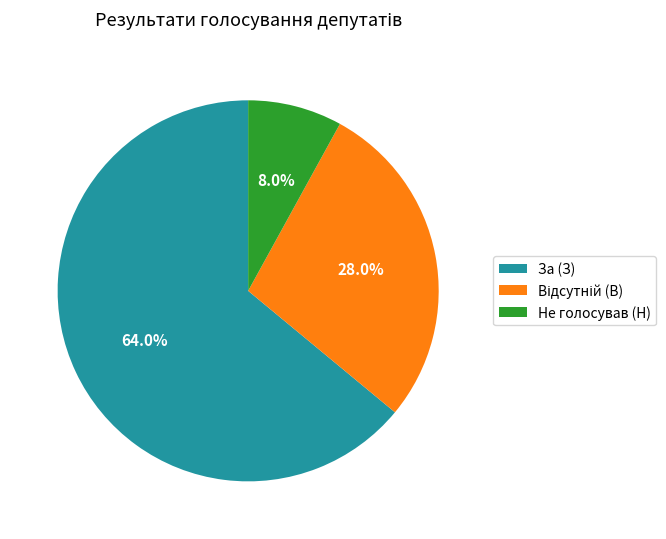

Is there any slice that represents more than half of the pie?

Yes